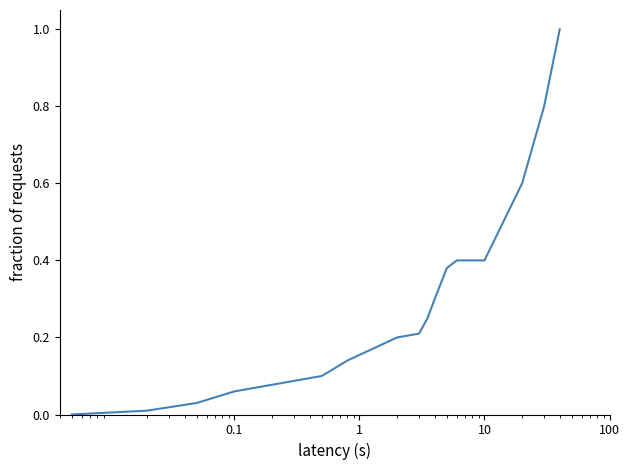

What is the greatest value displayed?

1.0